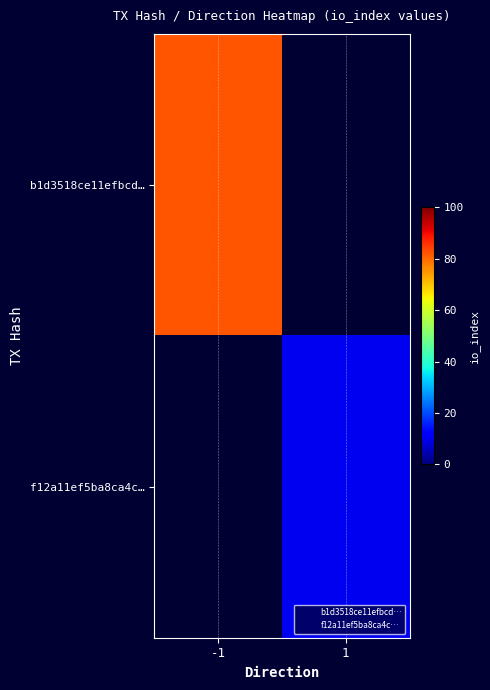

Rank the series by their maximum value, from highest to lowest.

b1d3518ce11efbcd…, f12a11ef5ba8ca4c…